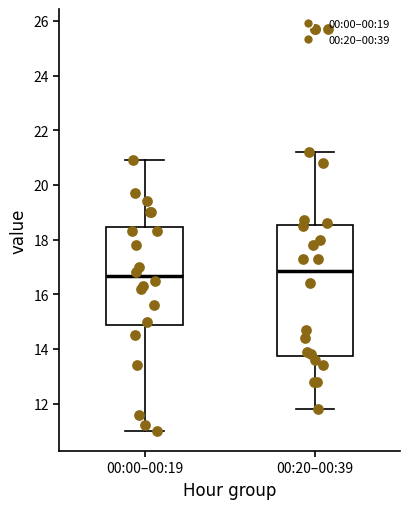

Comparing the boxes themselves (not the whiskers), which one is the tallest?

00:20–00:39